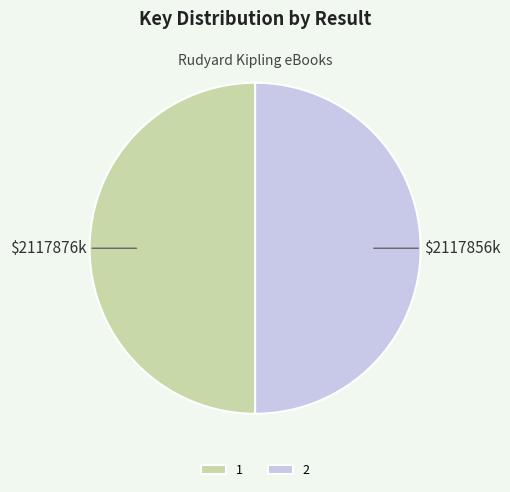

Is it true that 2 is 58% of the pie?

False